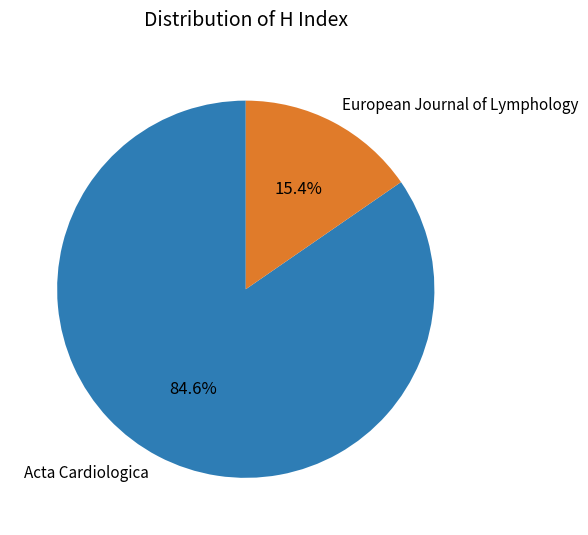

Which has a higher value, European Journal of Lymphology or Acta Cardiologica?

Acta Cardiologica